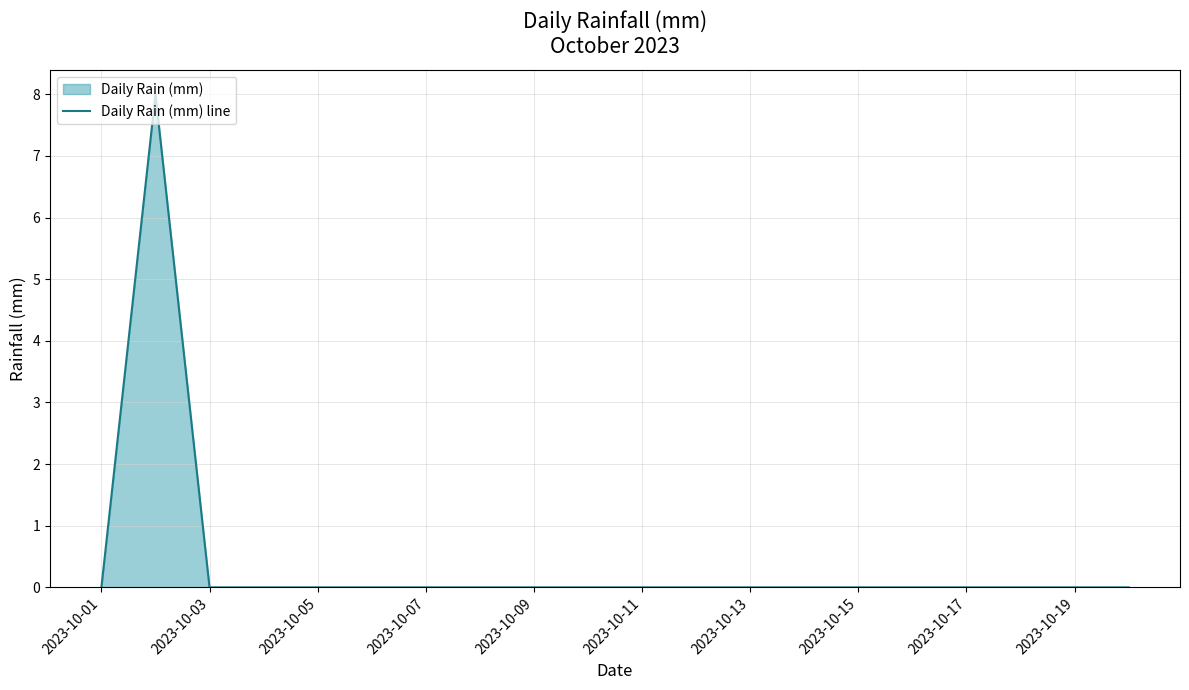

Is it true that the value at 2023-10-01 is 3?

False